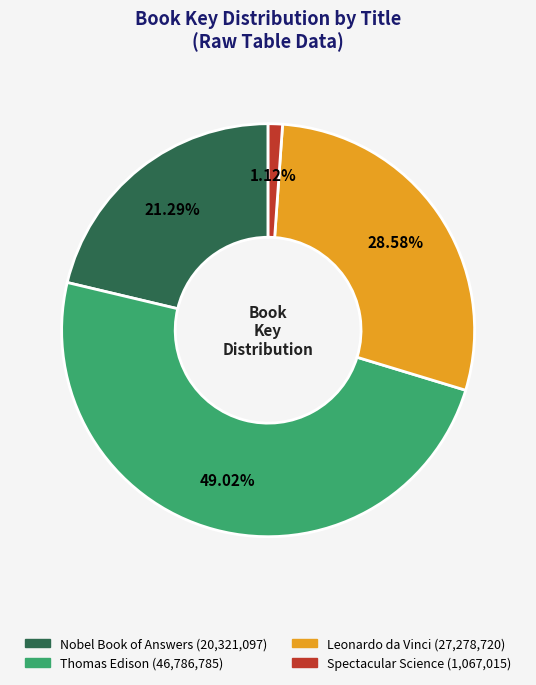

Count the number of slices in the pie.

4